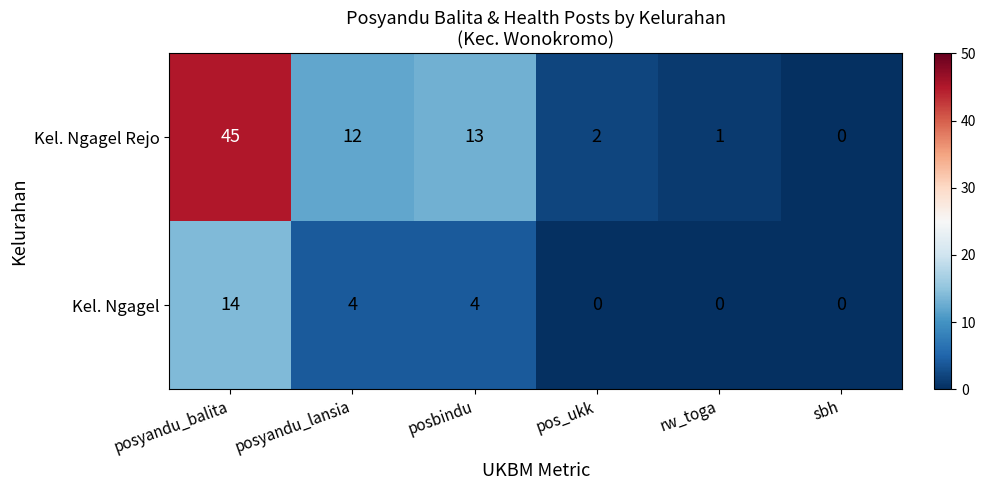

The Kel. Ngagel Rejo series shows 3 at posyandu_lansia. True or false?

False